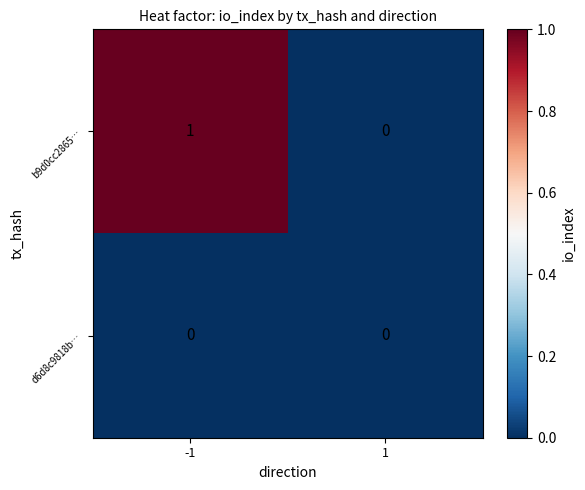

Which series has the largest total across all categories?

b9d0cc2865…